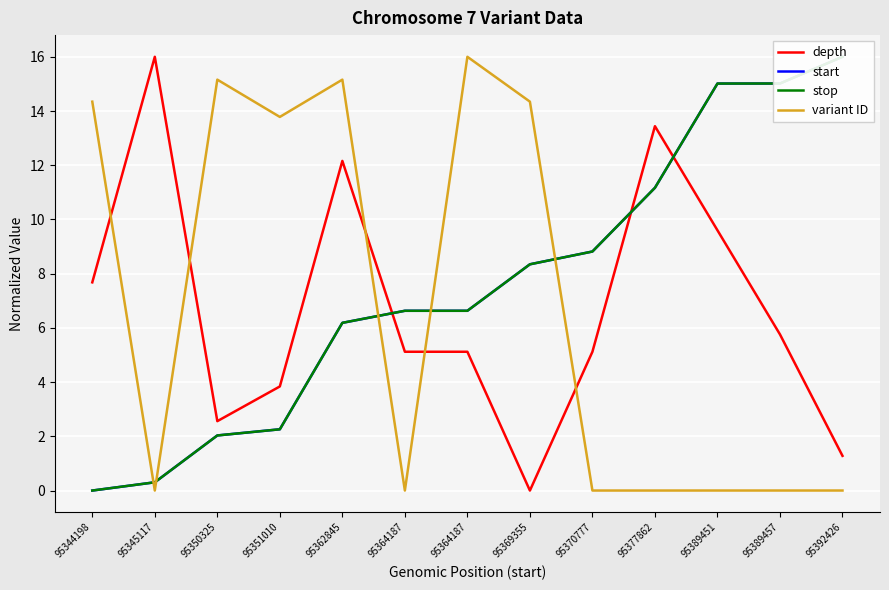

Rank the series by their maximum value, from highest to lowest.

depth, start, stop, variant ID